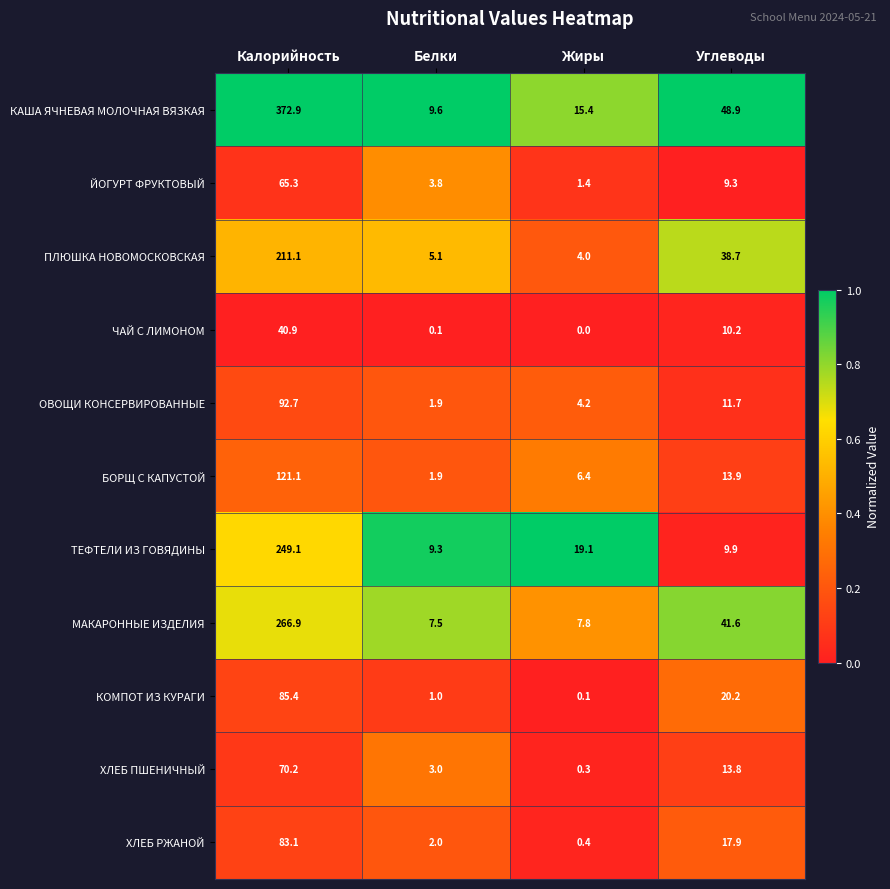

What is the spread (max minus min) of values at Жиры?

19.1